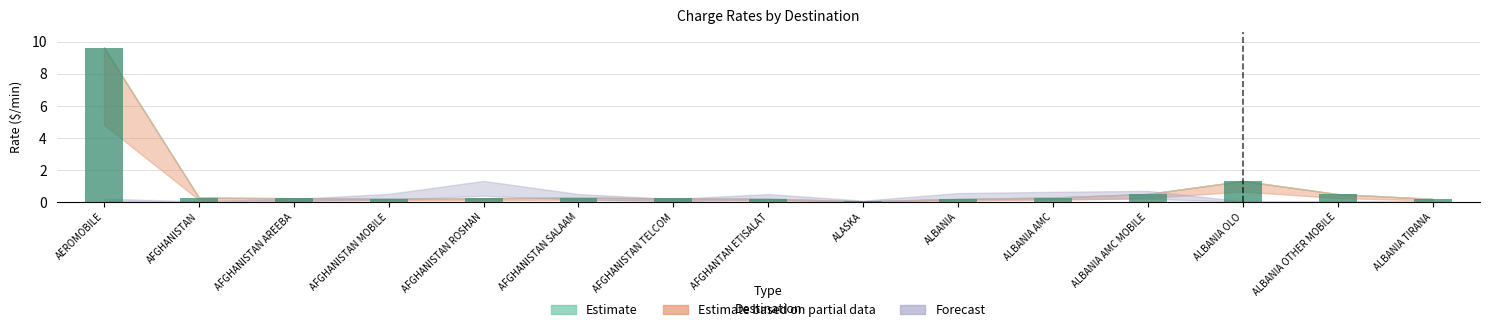

Which has a higher value, ALBANIA OLO or AEROMOBILE?

AEROMOBILE